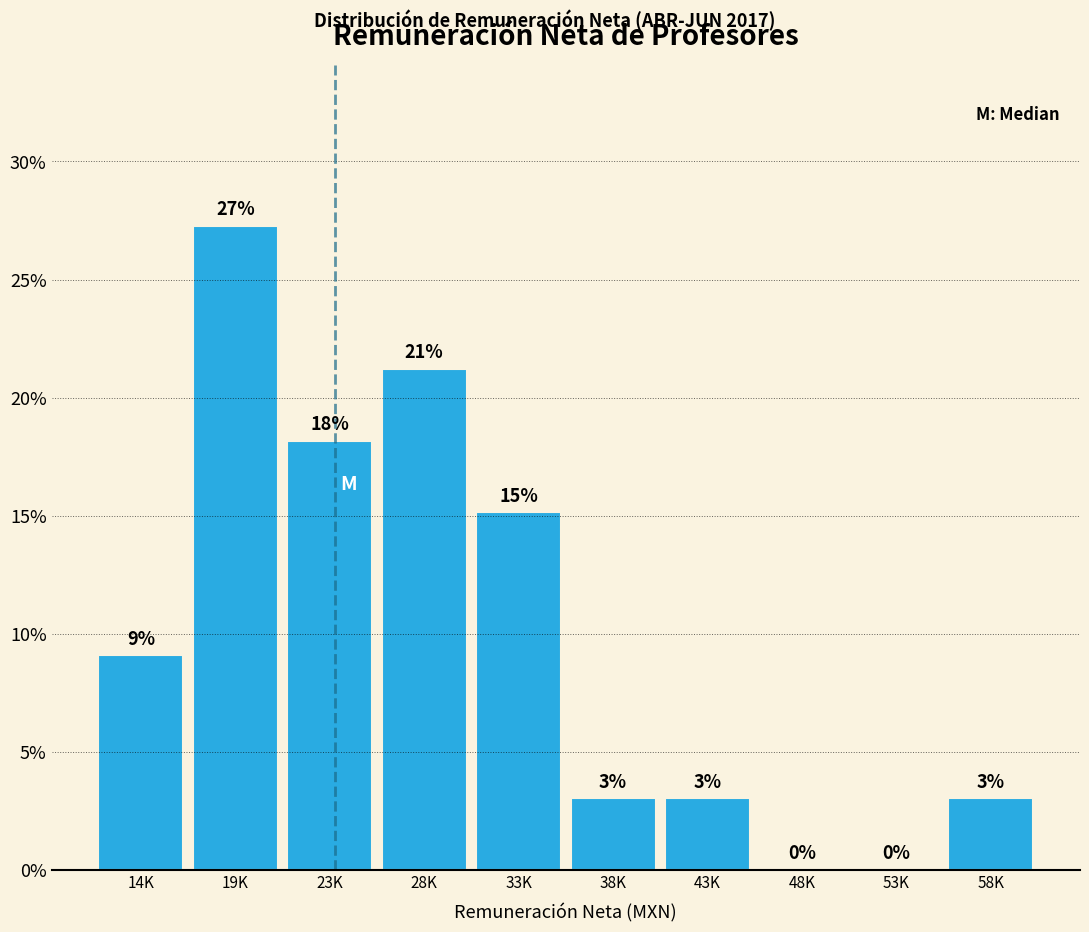

What is the change in value from 43K to 48K?

-3.0